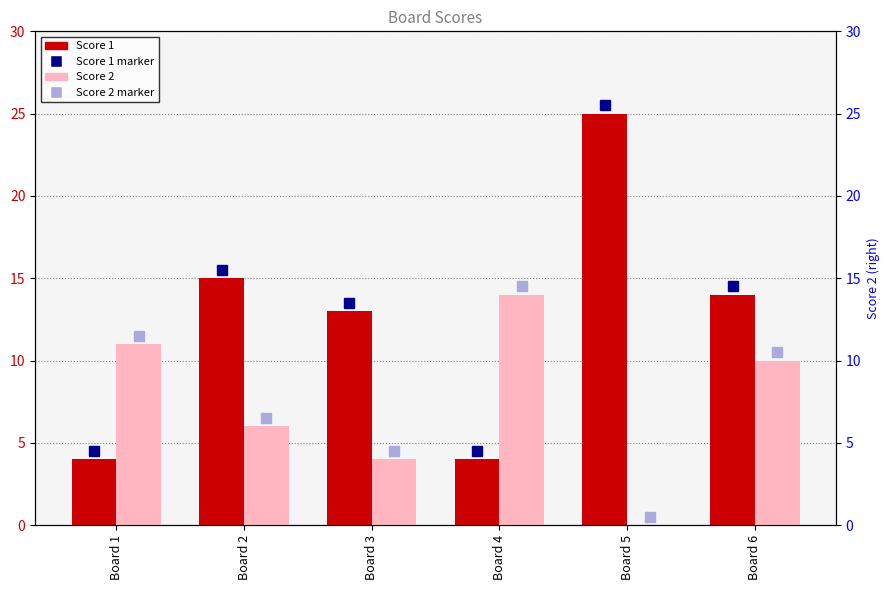

At how many categories does at least one series exceed 16?

1